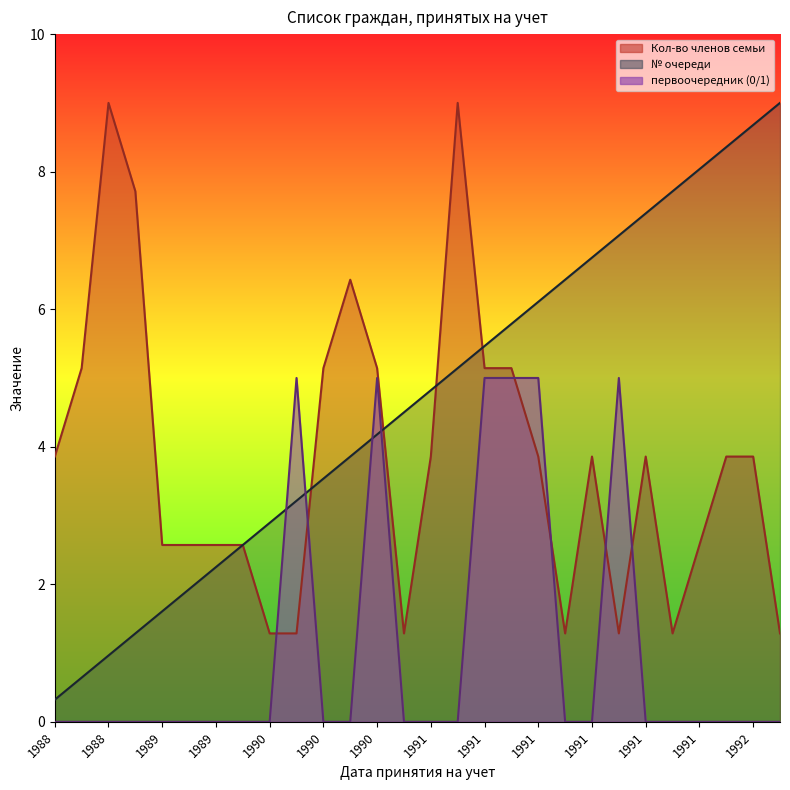

Reading left to right, transcribe all the data shown in this chart.

Кол-во членов семьи: 3.9	5.1	9.0	7.7	2.6	2.6	2.6	2.6	1.3	1.3	5.1	6.4	5.1	1.3	3.9	9.0	5.1	5.1	3.9	1.3	3.9	1.3	3.9	1.3	2.6	3.9	3.9	1.3
№ очереди: 0.3	0.6	1.0	1.3	1.6	1.9	2.2	2.6	2.9	3.2	3.5	3.9	4.2	4.5	4.8	5.1	5.5	5.8	6.1	6.4	6.8	7.1	7.4	7.7	8.0	8.4	8.7	9.0
первоочередник: 0.0	0.0	0.0	0.0	0.0	0.0	0.0	0.0	0.0	5.0	0.0	0.0	5.0	0.0	0.0	0.0	5.0	5.0	5.0	0.0	0.0	5.0	0.0	0.0	0.0	0.0	0.0	0.0